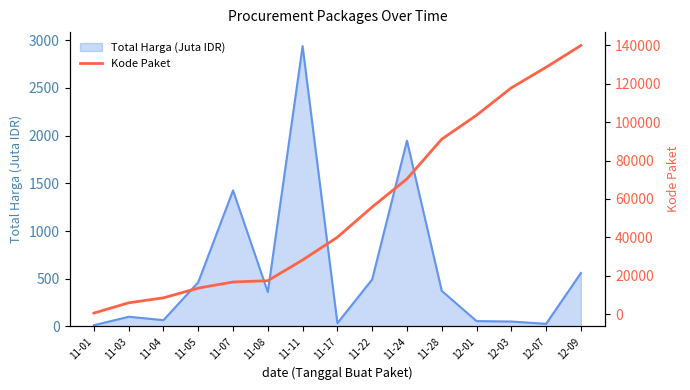

Where does the data first go above 40112?

11-22